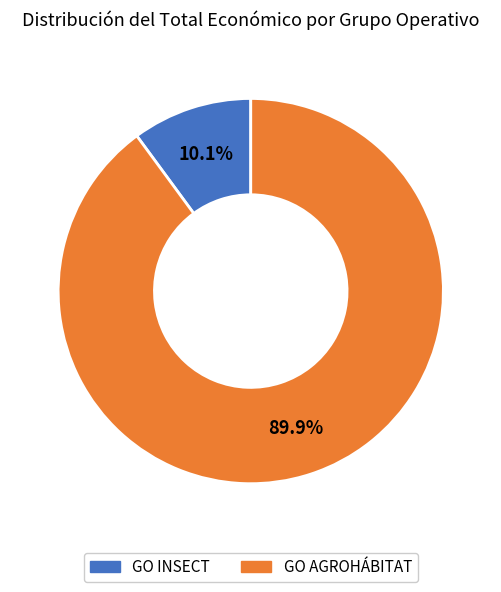

Between GO AGROHÁBITAT and GO INSECT, which is larger?

GO AGROHÁBITAT